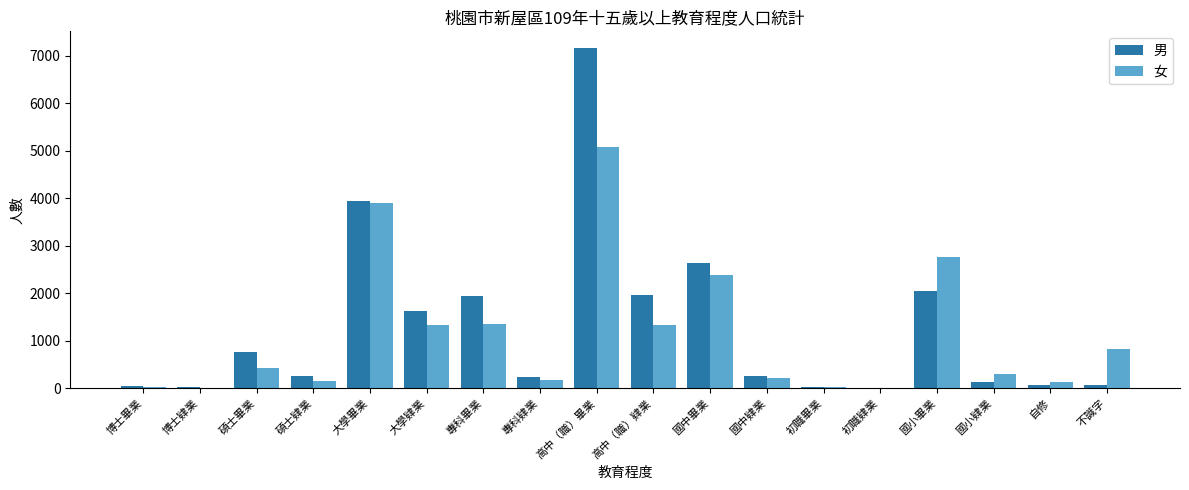

What is the highest value of the 女 series?

5069